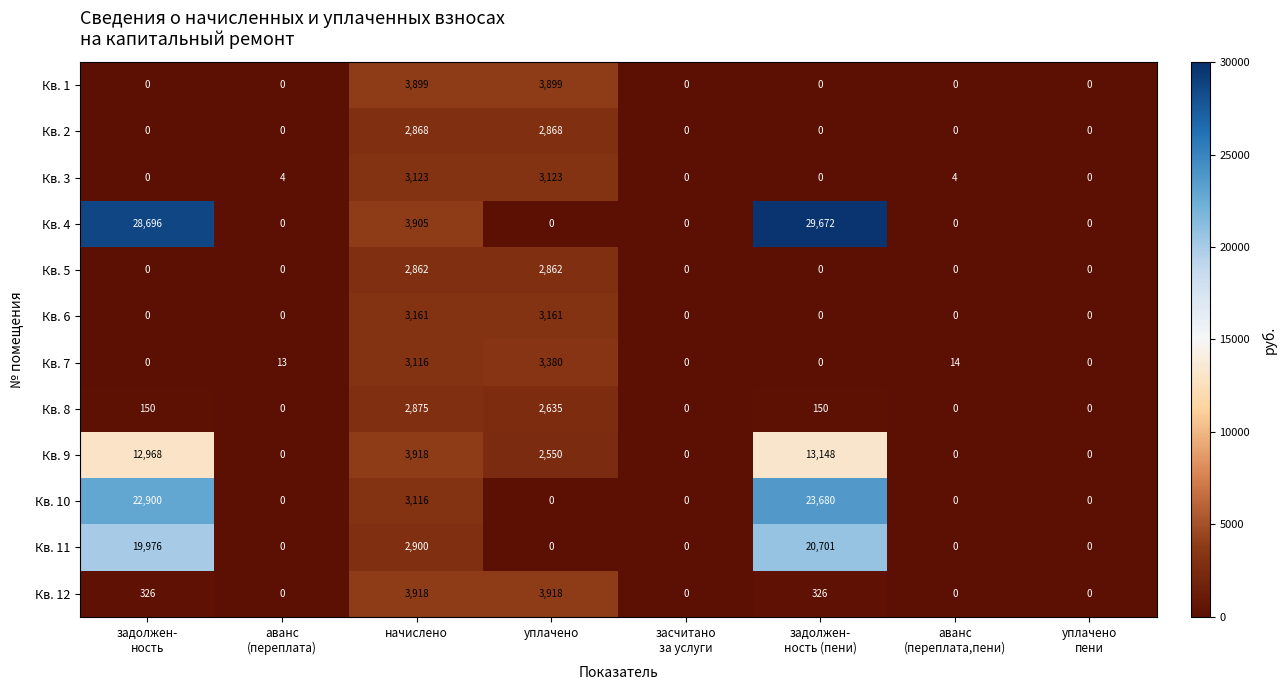

How many values in the Кв. 12 series are below 326?

4